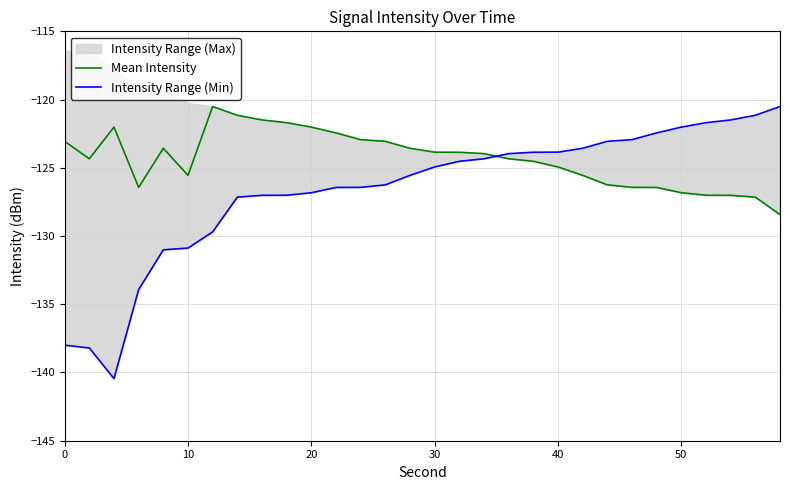

What is the lowest value of the Mean Intensity series?

-128.4